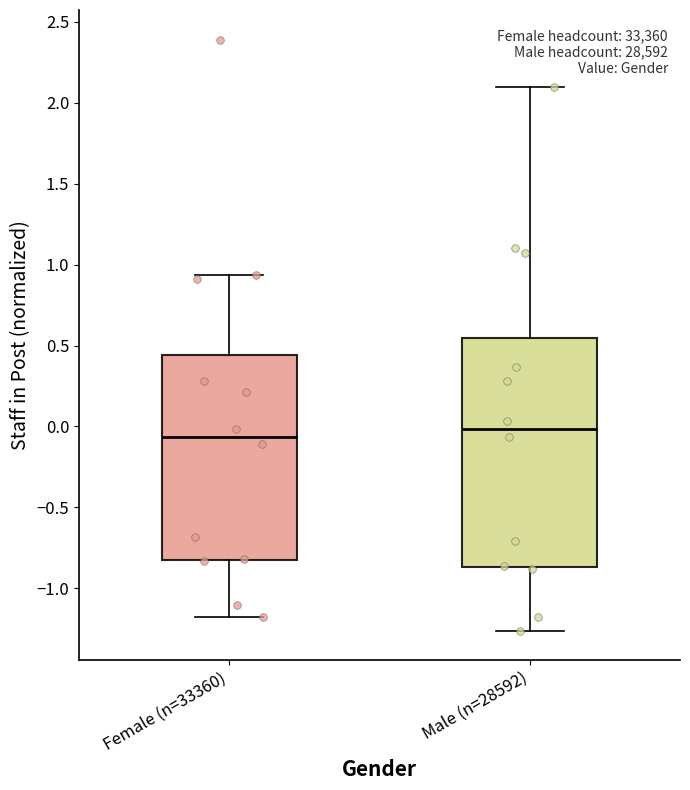

Reading left to right, read every box against the y-axis: the position of its median line, the range the box covers, and the ends of its whiskers. The values are not printed on the chart, so give them approximately, as read against the axis.

Female (n=33360): median -0.05, box -0.80 to 0.45, whiskers -1.20 to 0.95
Male (n=28592): median 0.00, box -0.85 to 0.55, whiskers -1.25 to 2.10